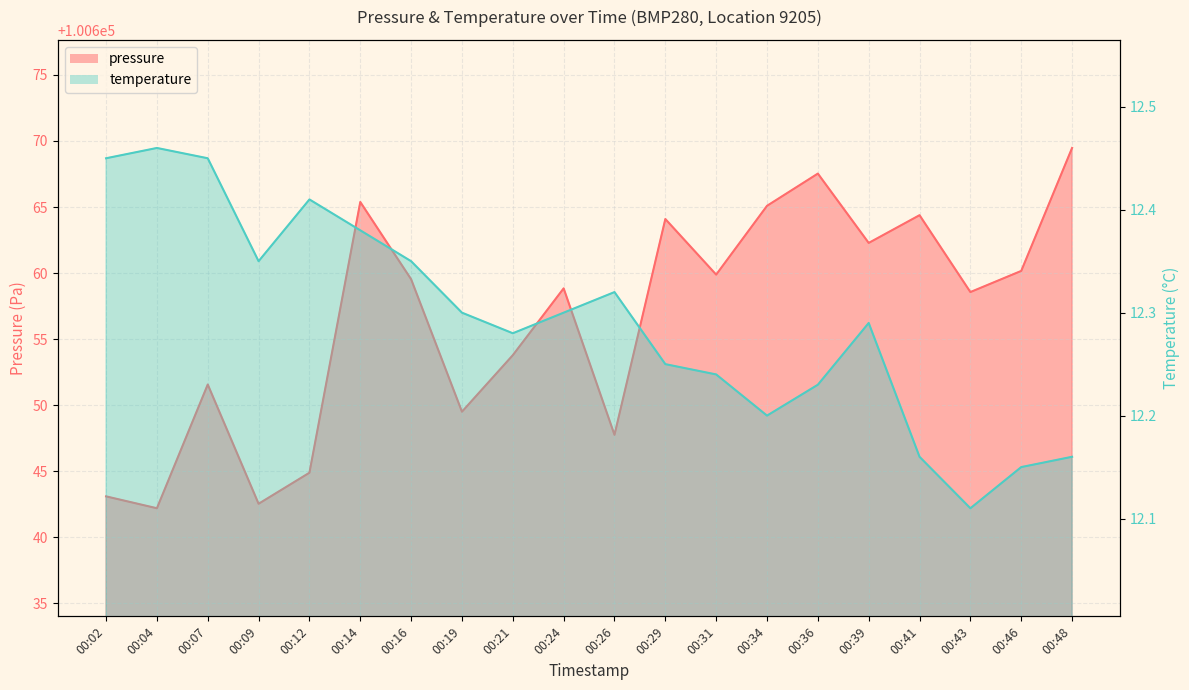

What is the difference between the pressure values at 00:09 and 00:34?

22.6